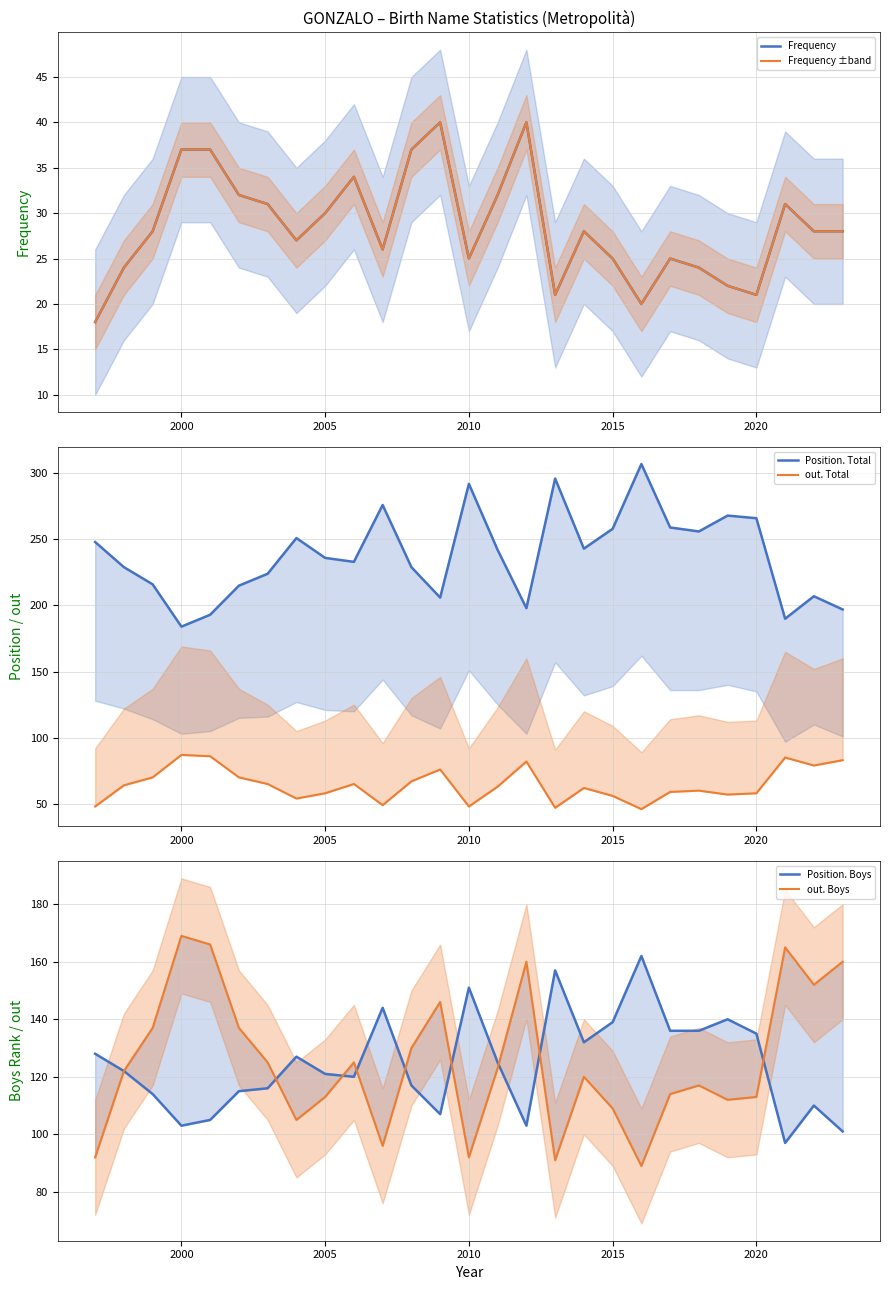

True or false: out. Total and Frequency ±band intersect in this chart.

False